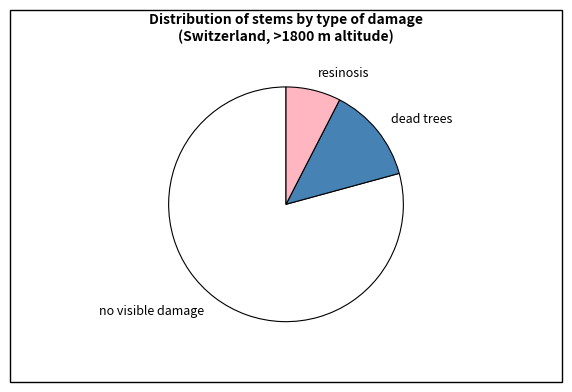

Rank the categories by value from lowest to highest.

resinosis, dead trees, no visible damage